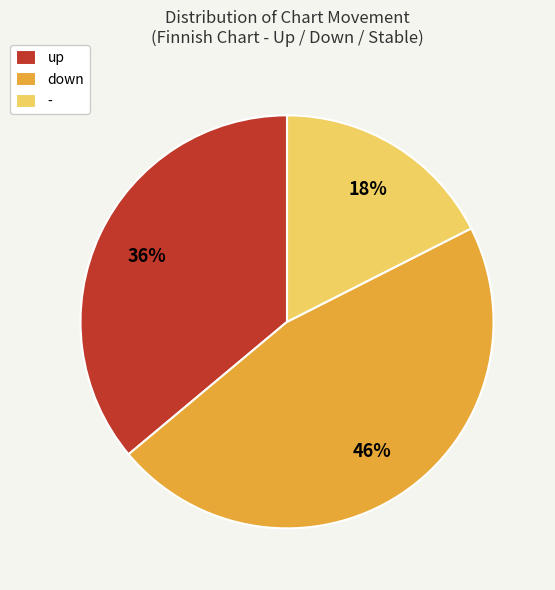

Which category has the biggest portion of the pie?

down